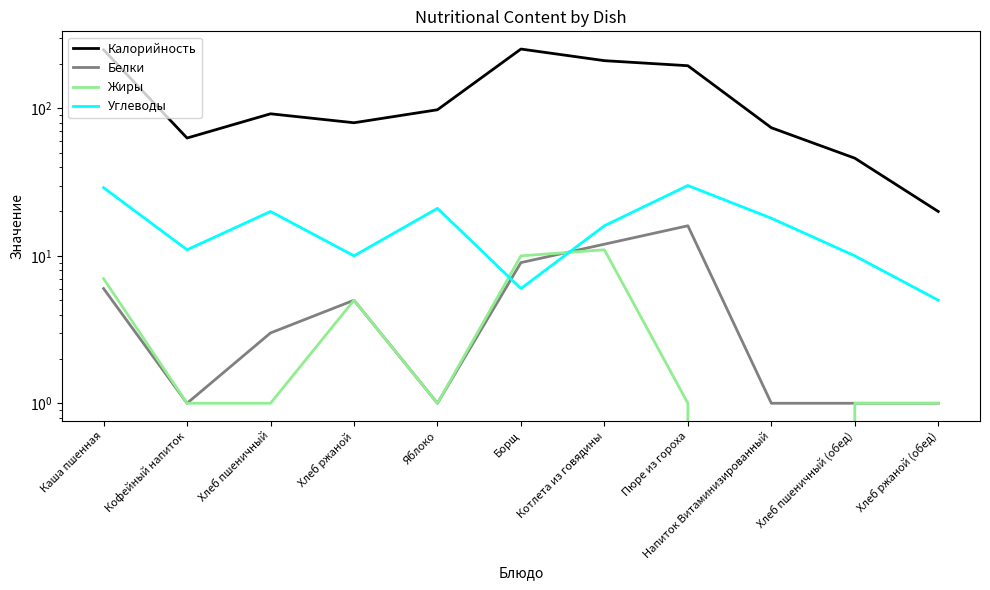

At which category does Углеводы reach its first local peak?

Хлеб пшеничный